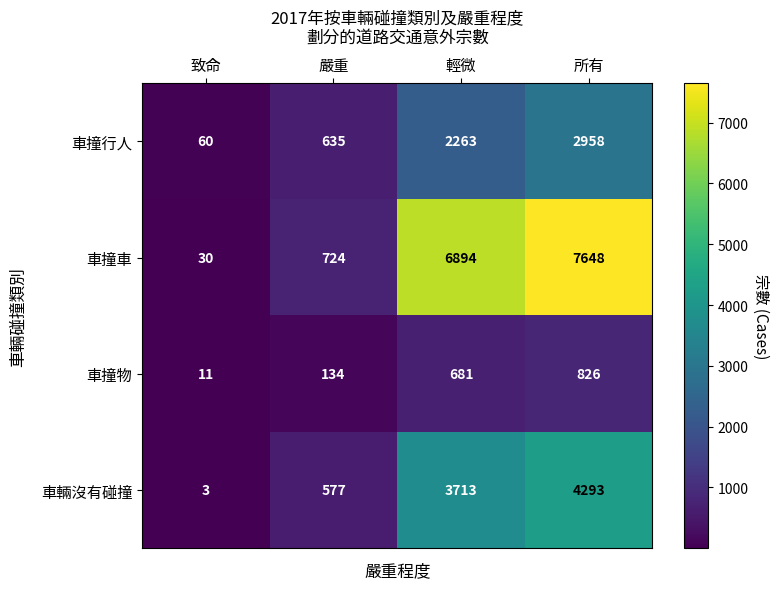

Which series has the largest range (max minus min)?

車撞車